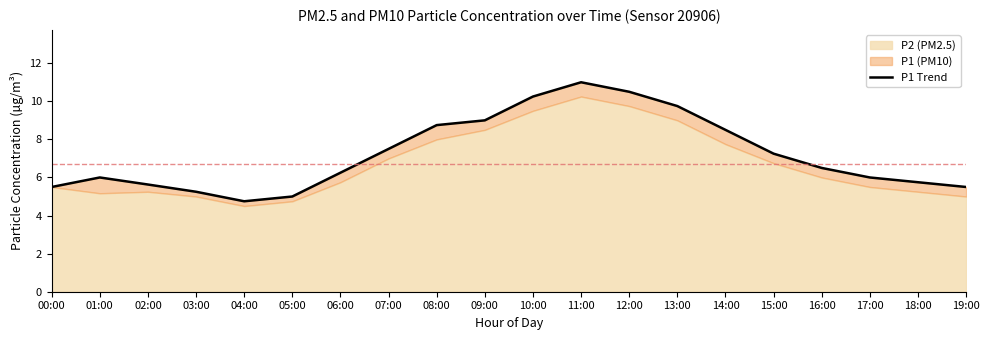

Rank the categories by value from lowest to highest.

04:00, 05:00, 03:00, 00:00, 19:00, 02:00, 18:00, 01:00, 17:00, 06:00, 16:00, 15:00, 07:00, 14:00, 08:00, 09:00, 13:00, 10:00, 12:00, 11:00